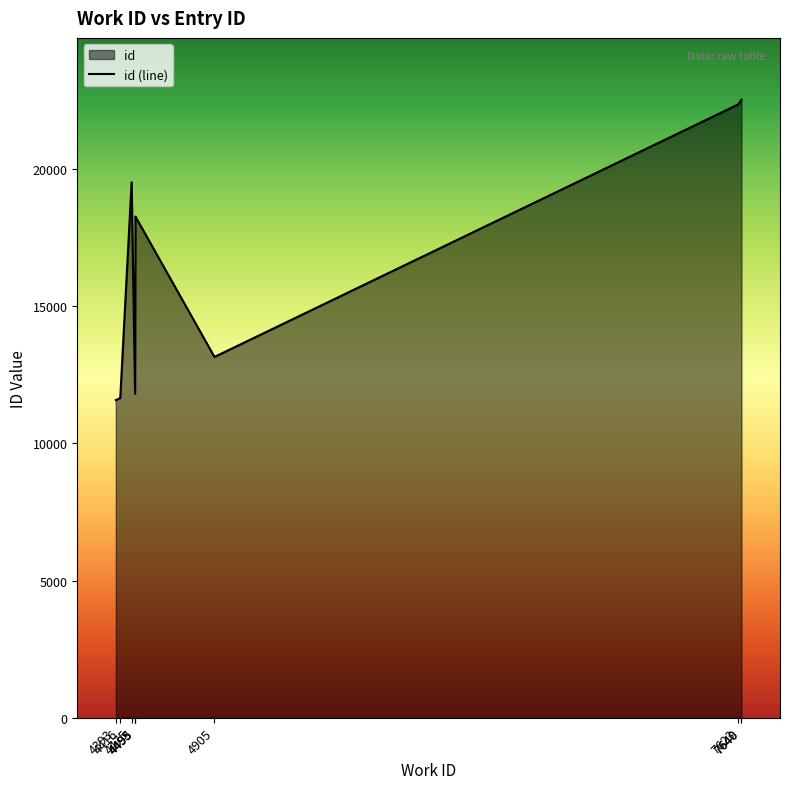

List the labels in order of value, largest first.

7640, 7640, 7623, 4475, 4495, 4495, 4905, 4493, 4416, 4393